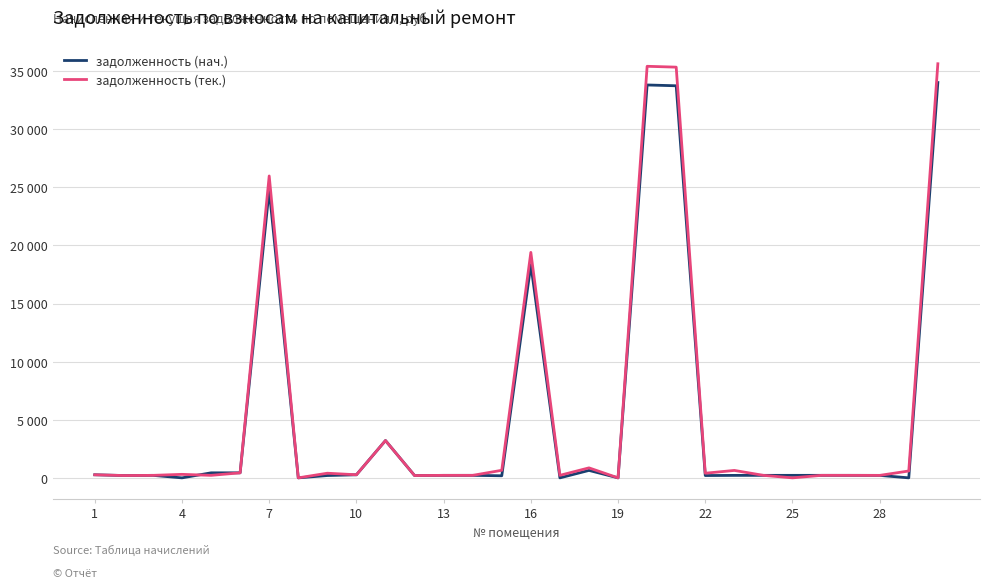

Does the chart have visible grid lines?

Yes